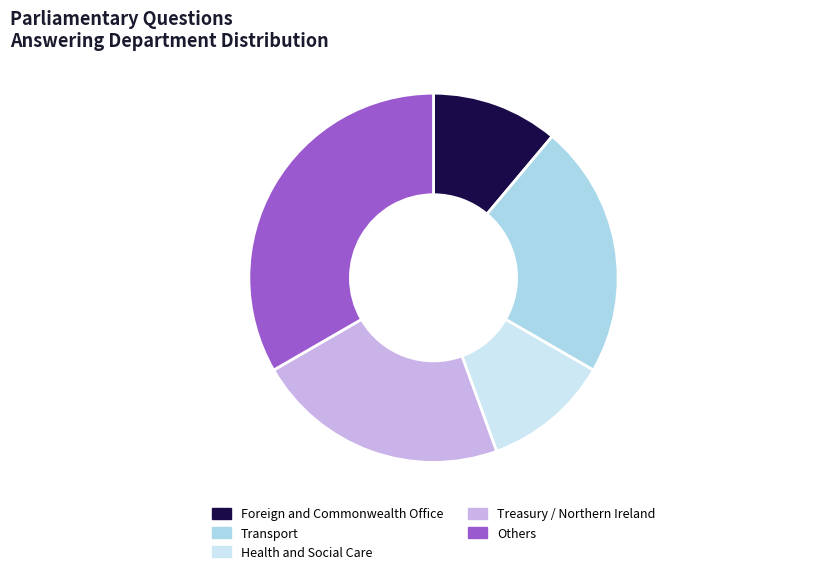

True or false: Treasury / Northern Ireland accounts for 14% of the total.

False